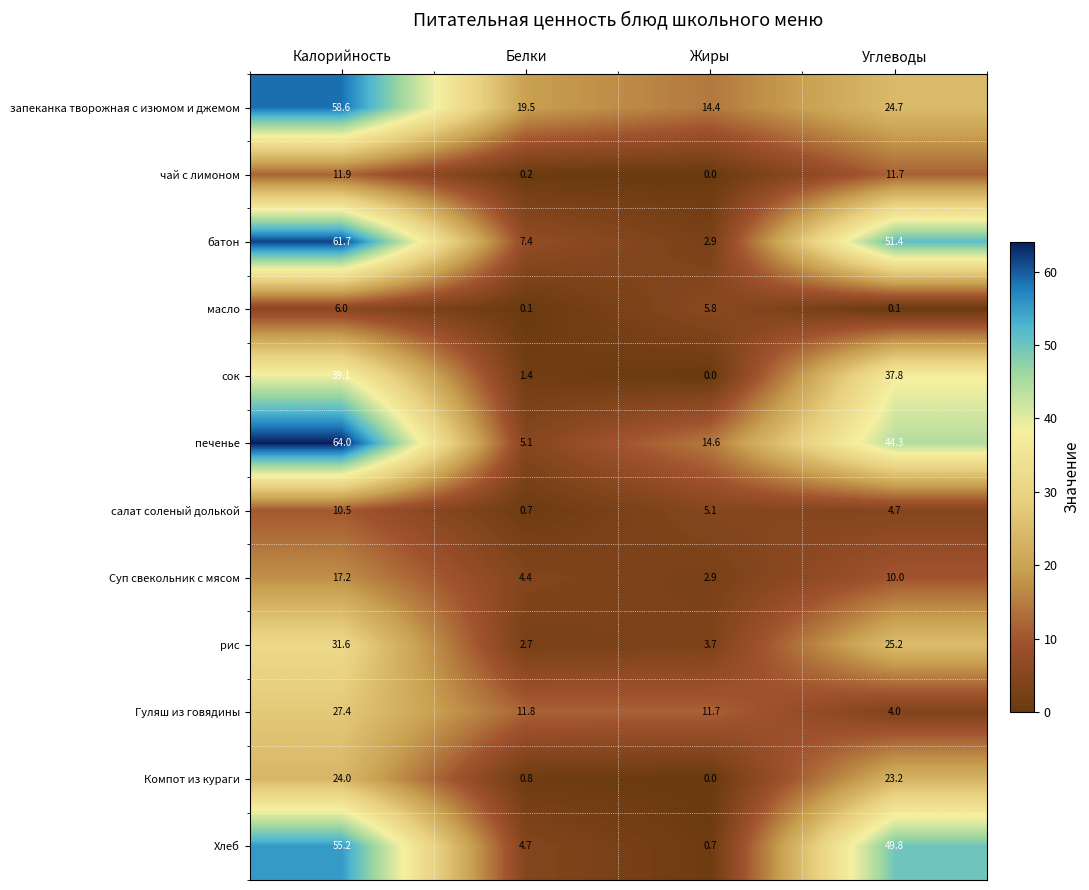

Between Белки and Углеводы, which series saw the biggest shift?

Хлеб